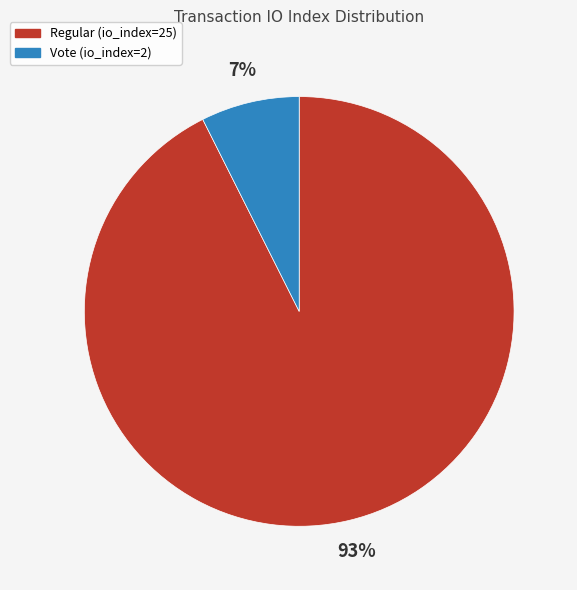

Does Regular (io_index=25) represent more than half of the total?

Yes